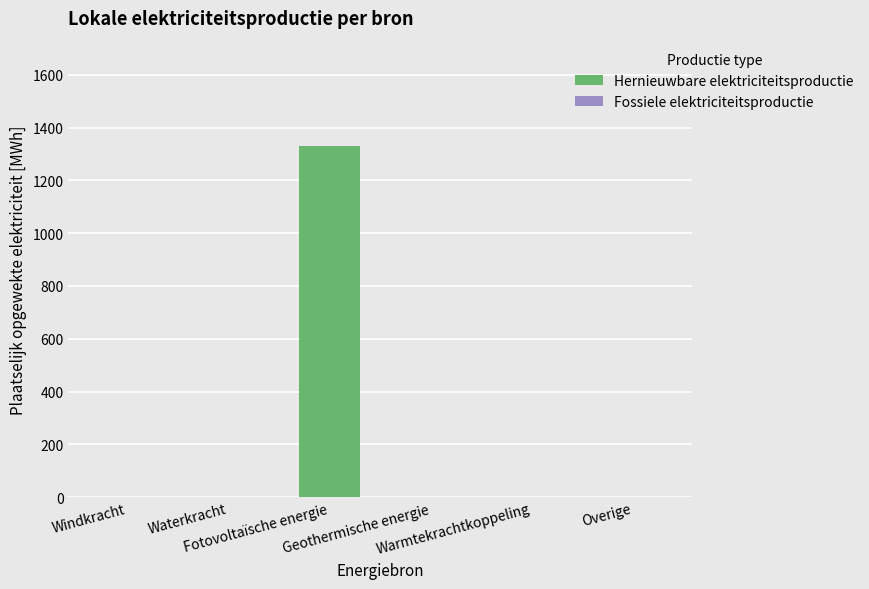

What is the maximum value shown in the chart?

1330.3